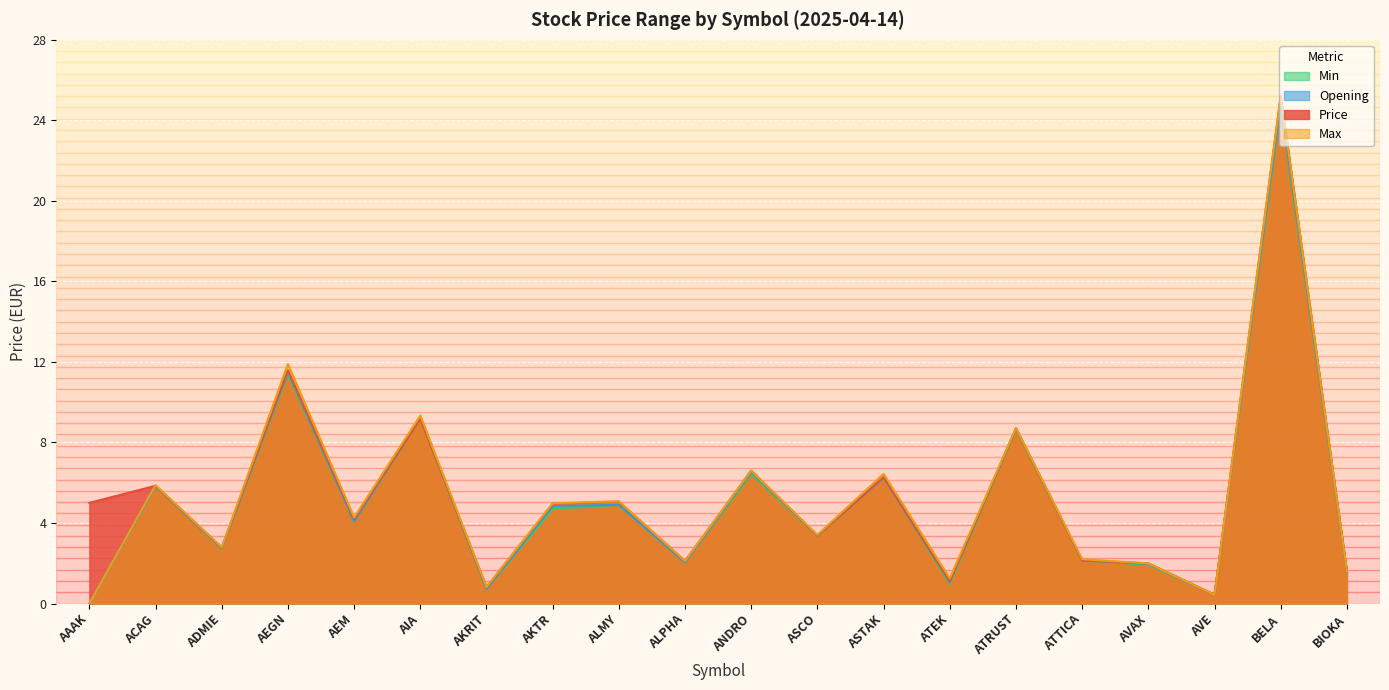

Which series has the largest total across all categories?

Price